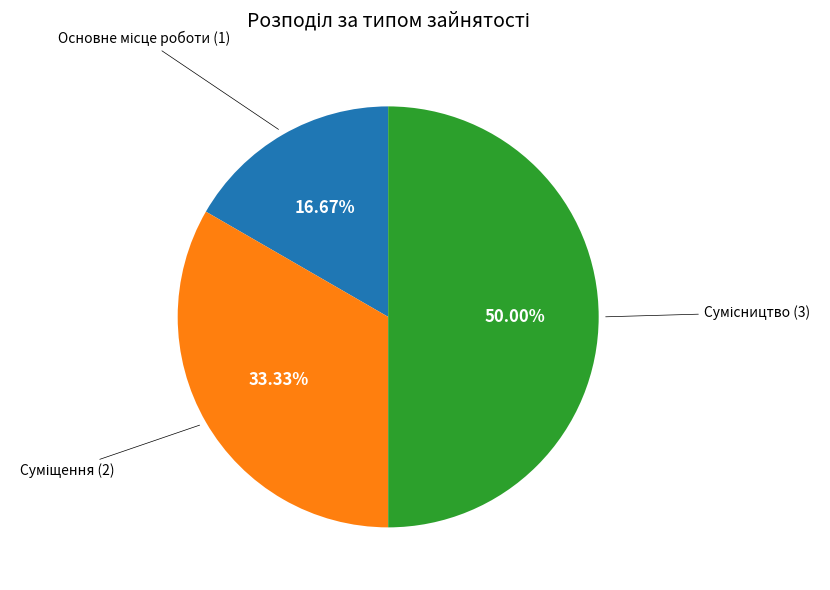

How many slices are in this pie chart?

3